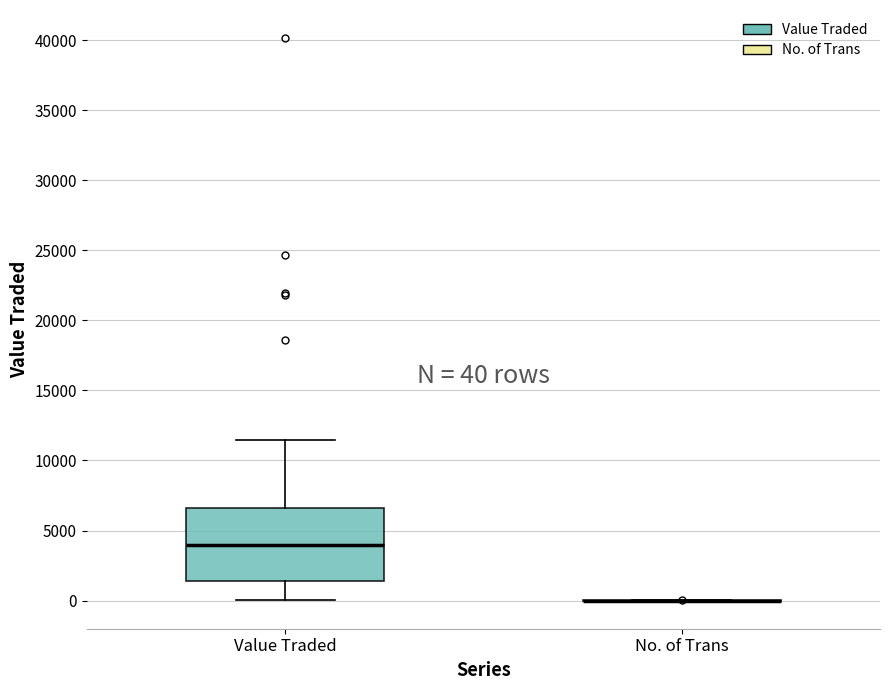

Which box is the tallest, from its lower edge to its upper edge?

Value Traded